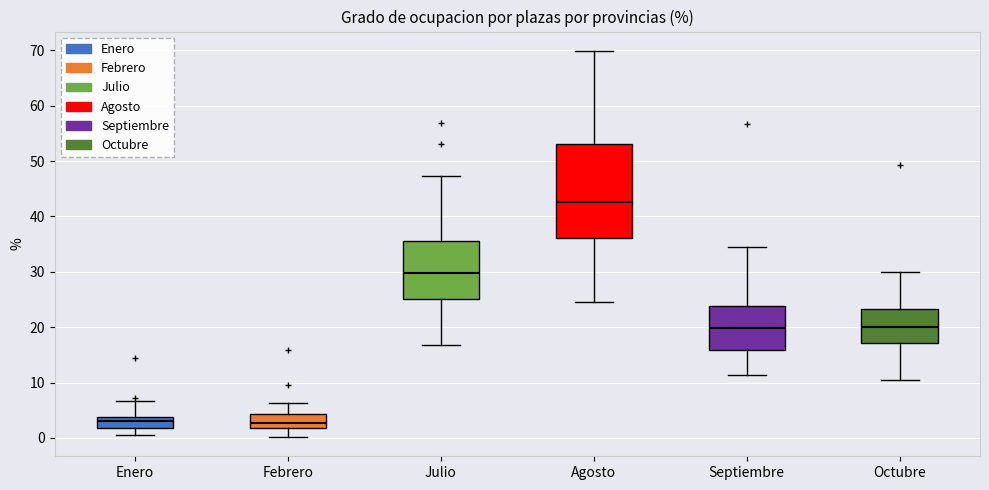

Reading left to right, transcribe this box plot: for each box, give where its median line is, the range the box spans, and where its two whiskers end, as read against the y-axis. The values are not printed on the chart, so give them approximately, as read against the axis.

Enero: median 3, box 2 to 4, whiskers 1 to 7
Febrero: median 3, box 2 to 4, whiskers 0 to 6
Julio: median 30, box 25 to 36, whiskers 17 to 47
Agosto: median 43, box 36 to 53, whiskers 25 to 70
Septiembre: median 20, box 16 to 24, whiskers 11 to 34
Octubre: median 20, box 17 to 23, whiskers 10 to 30